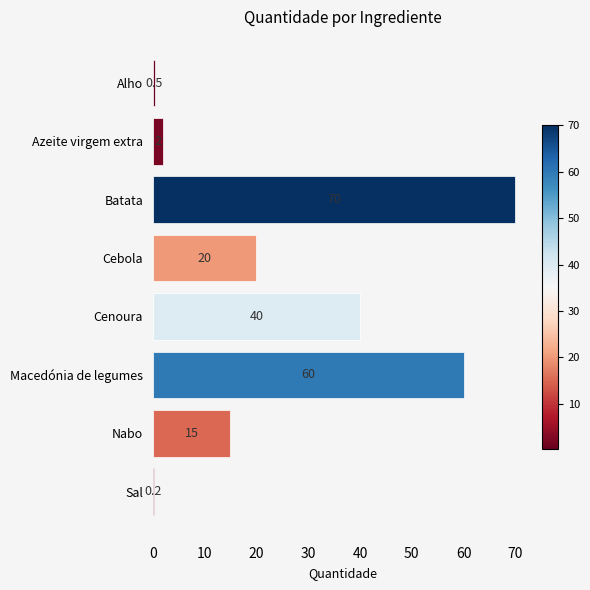

Which label corresponds to the largest value in the chart?

Batata